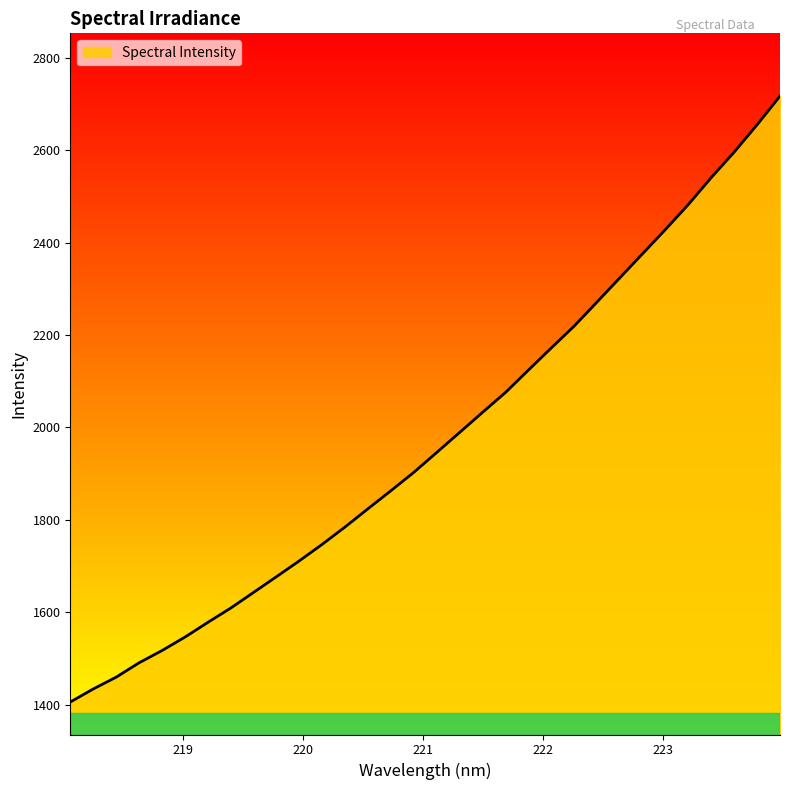

What is the maximum value shown in the chart?

2717.3